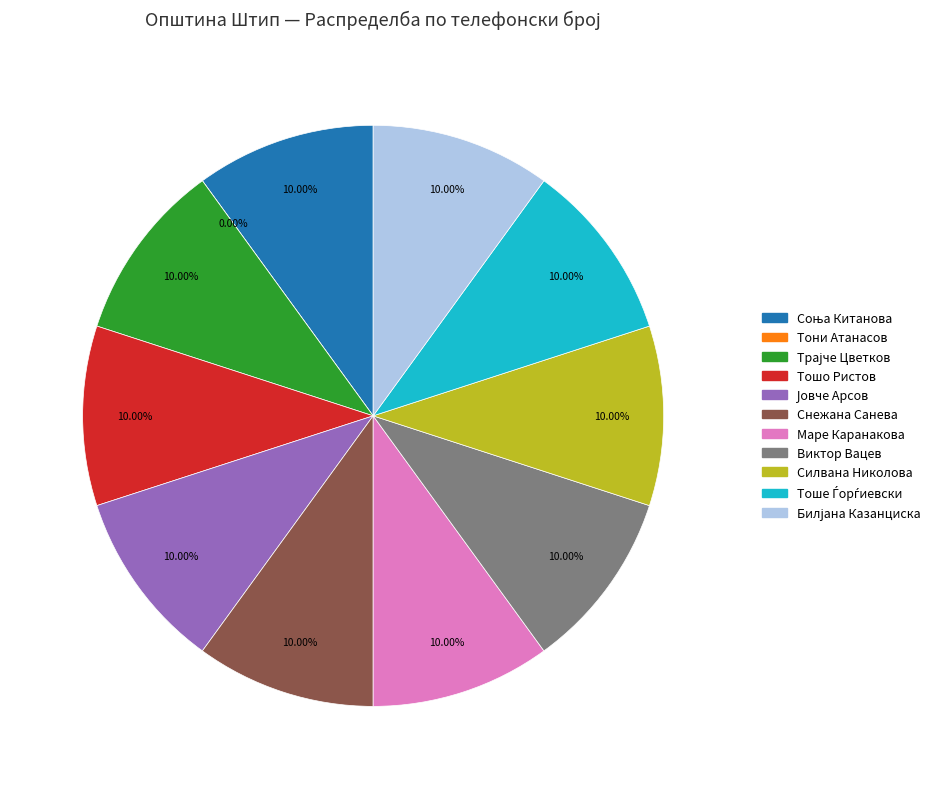

Rank the categories by value from lowest to highest.

Тони Атанасов, Маре Каранакова, Билјана Казанциска, Соња Китанова, Тоше Ѓорѓиевски, Трајче Цветков, Јовче Арсов, Снежана Санева, Виктор Вацев, Тошо Ристов, Силвана Николова